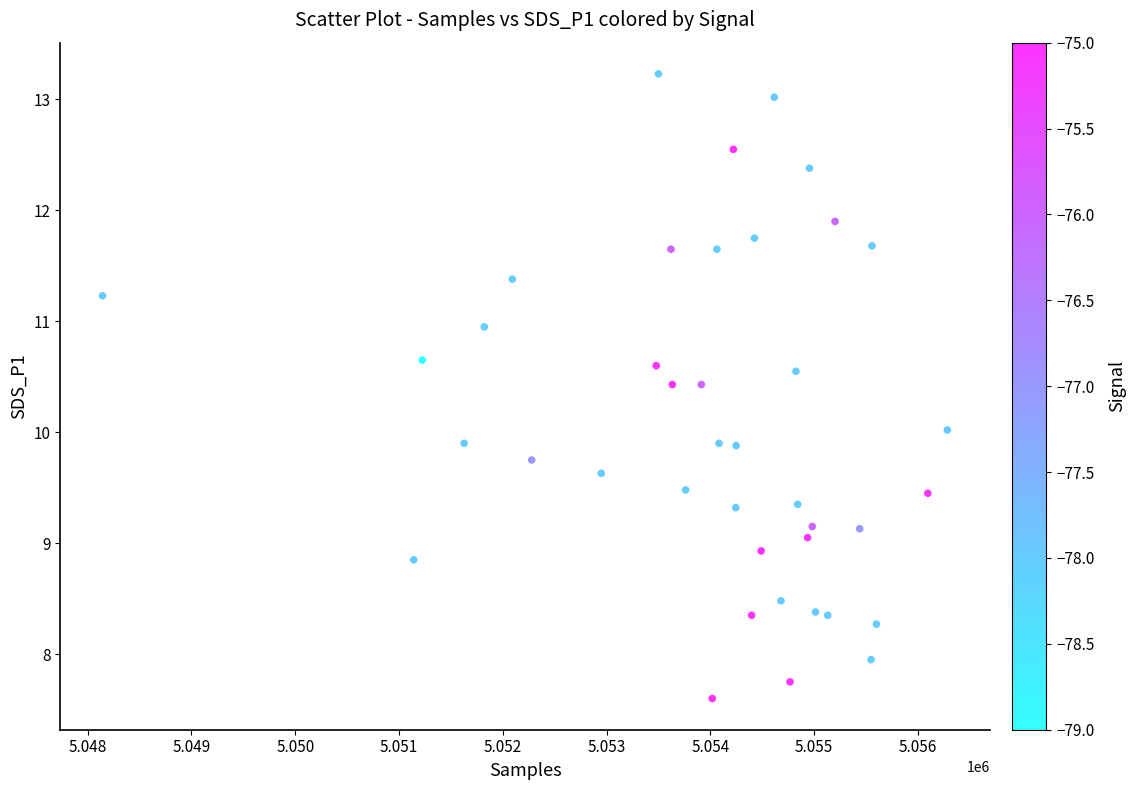

What is the range of X values (max minus min)?

8142.0